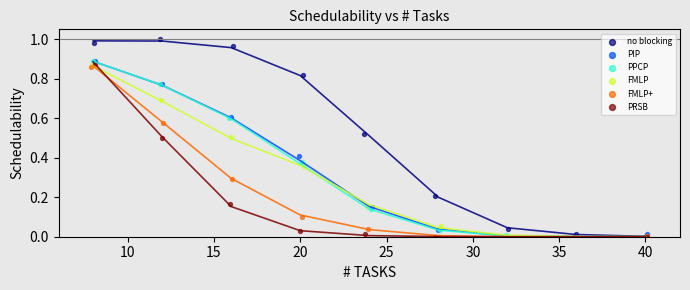

Which series has the widest spread of Y values?

no blocking